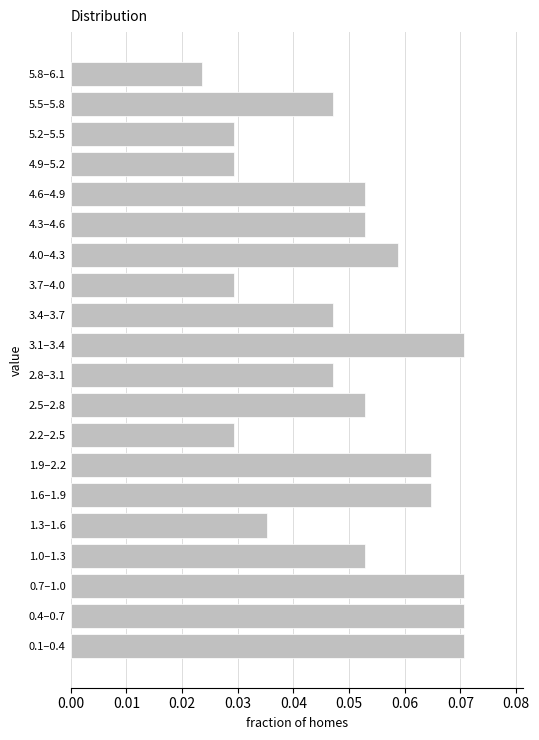

Where is the data nearest to the value 0?

5.8–6.1